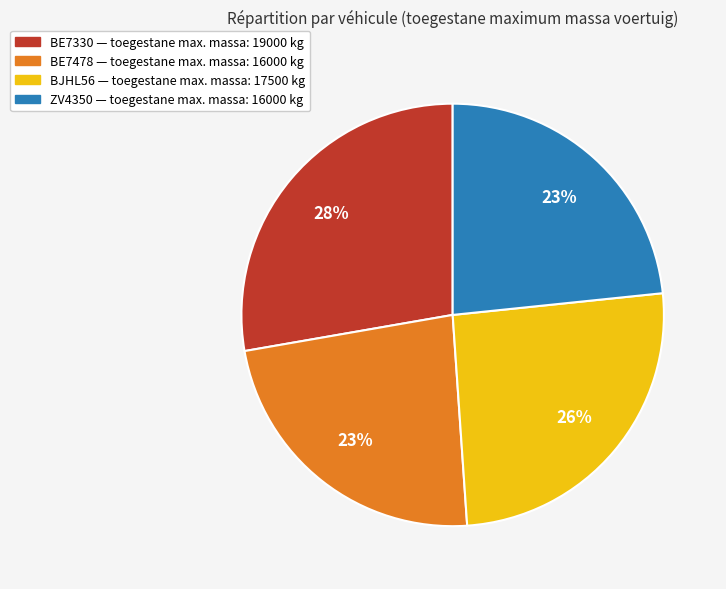

How many segments does this pie chart have?

4